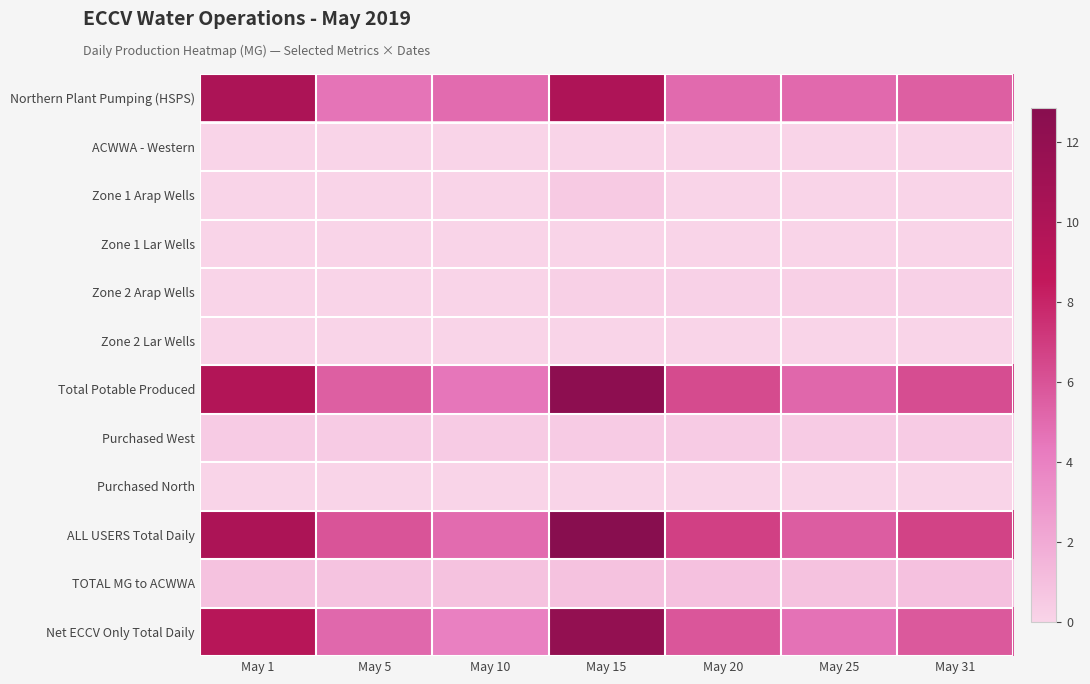

Rank the series at May 1 from lowest to highest value.

ACWWA - Western, Zone 1 Arap Wells, Zone 1 Lar Wells, Zone 2 Arap Wells, Zone 2 Lar Wells, Purchased North, Purchased West, TOTAL MG to ACWWA, Net ECCV Only Total Daily, Total Potable Produced, Northern Plant Pumping (HSPS), ALL USERS Total Daily